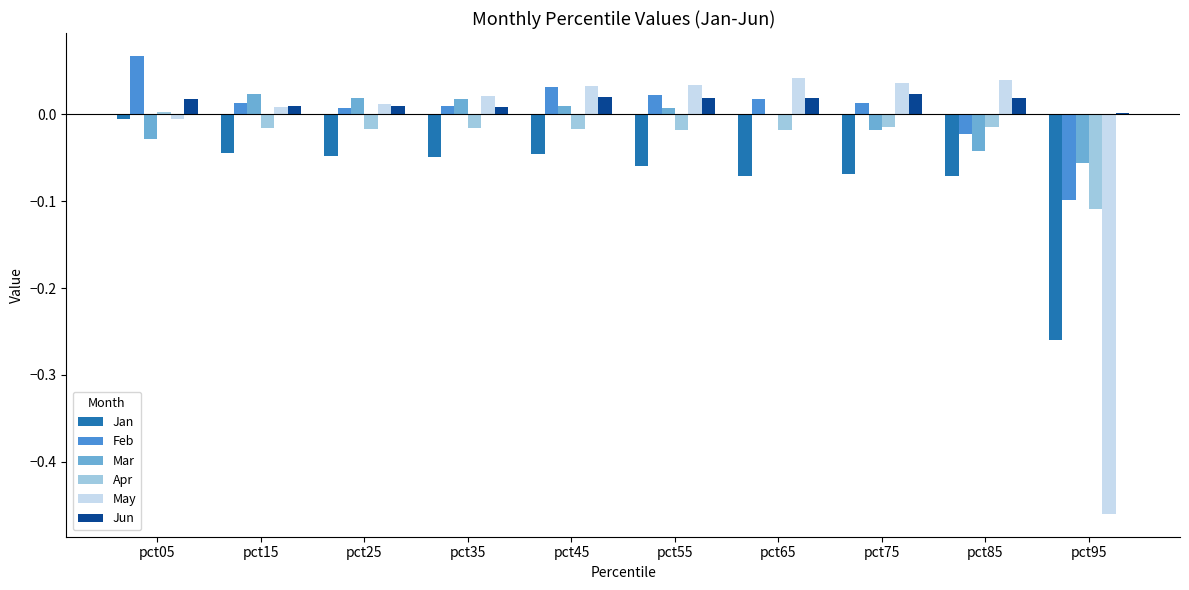

Is it true that Jun equals 0.0 at pct85?

True